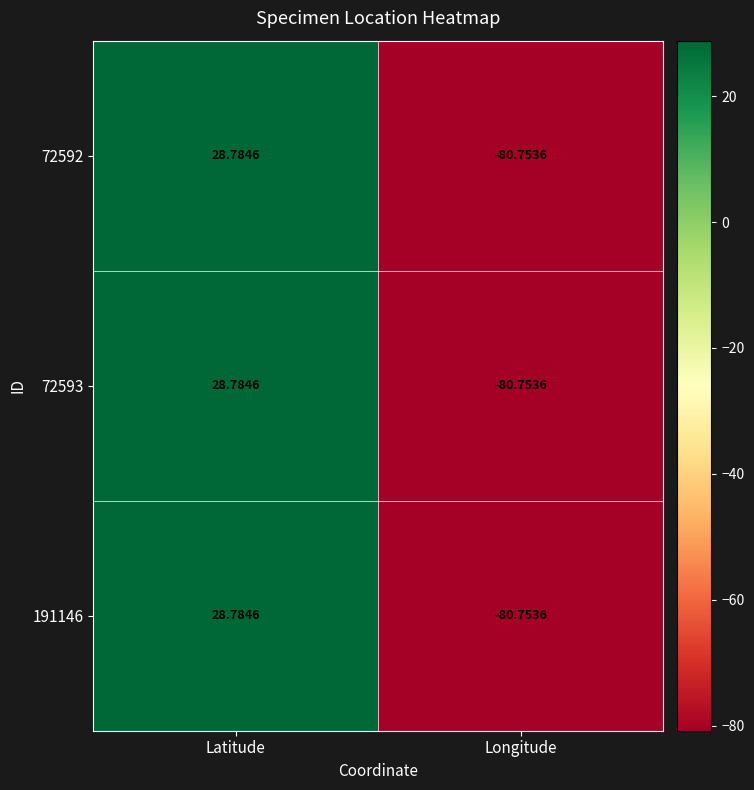

Is the value of 72592 at Longitude greater than the value of 72593 at Latitude?

No